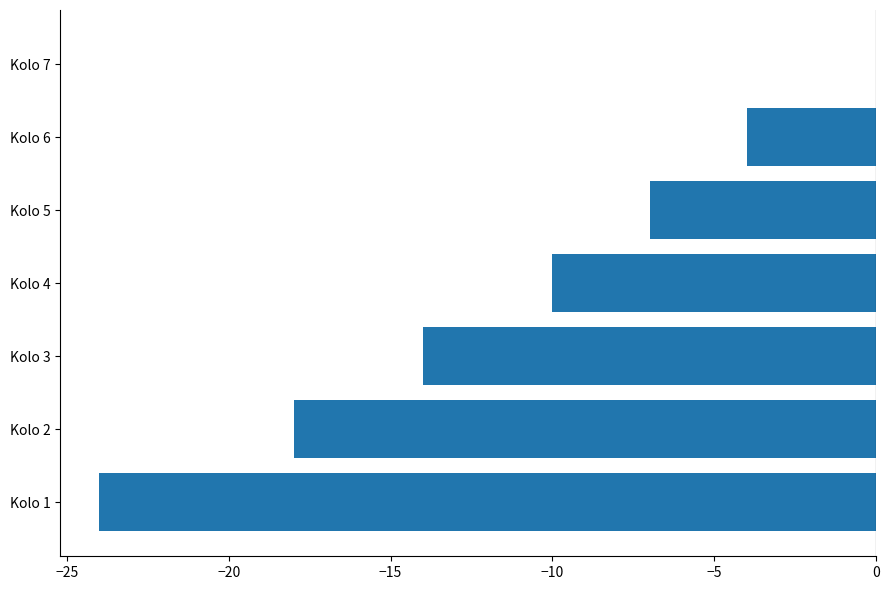

True or false: the data shows -3 at Kolo 4.

False